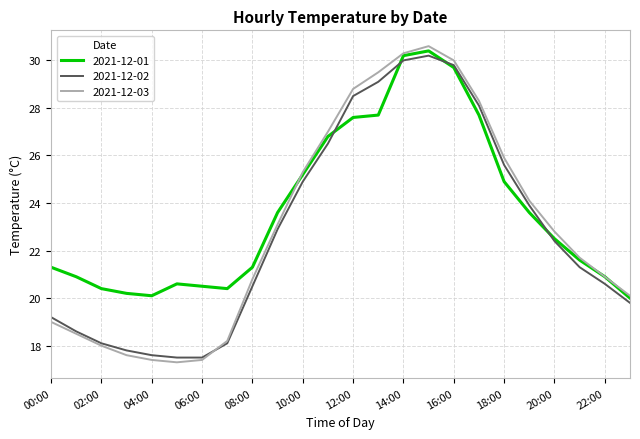

What are all the series names shown in the legend?

2021-12-01, 2021-12-02, 2021-12-03